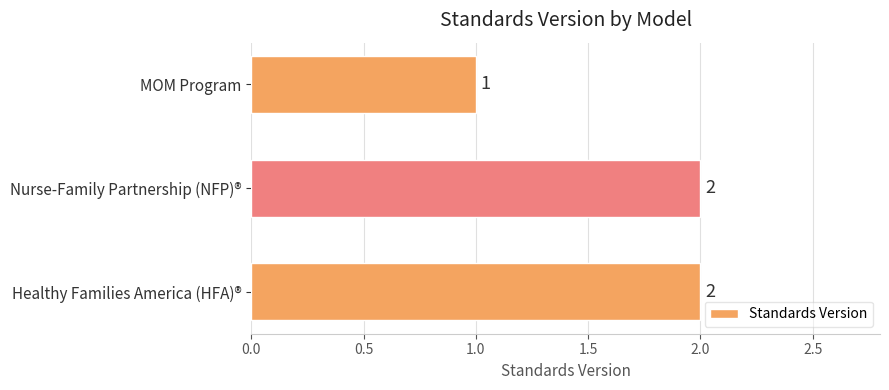

The value at Nurse-Family Partnership (NFP)® is 2. True or false?

True